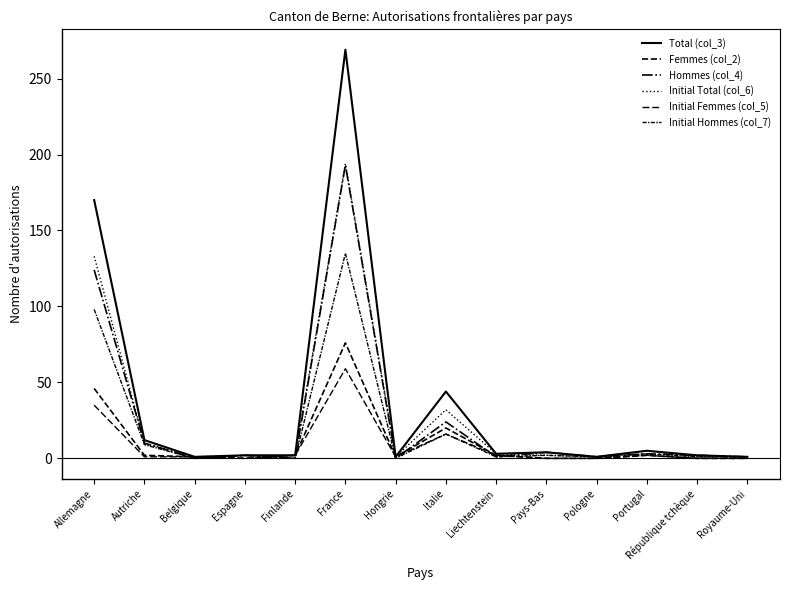

What is the difference between the second highest and minimum values in the Total (col_3) series?

169